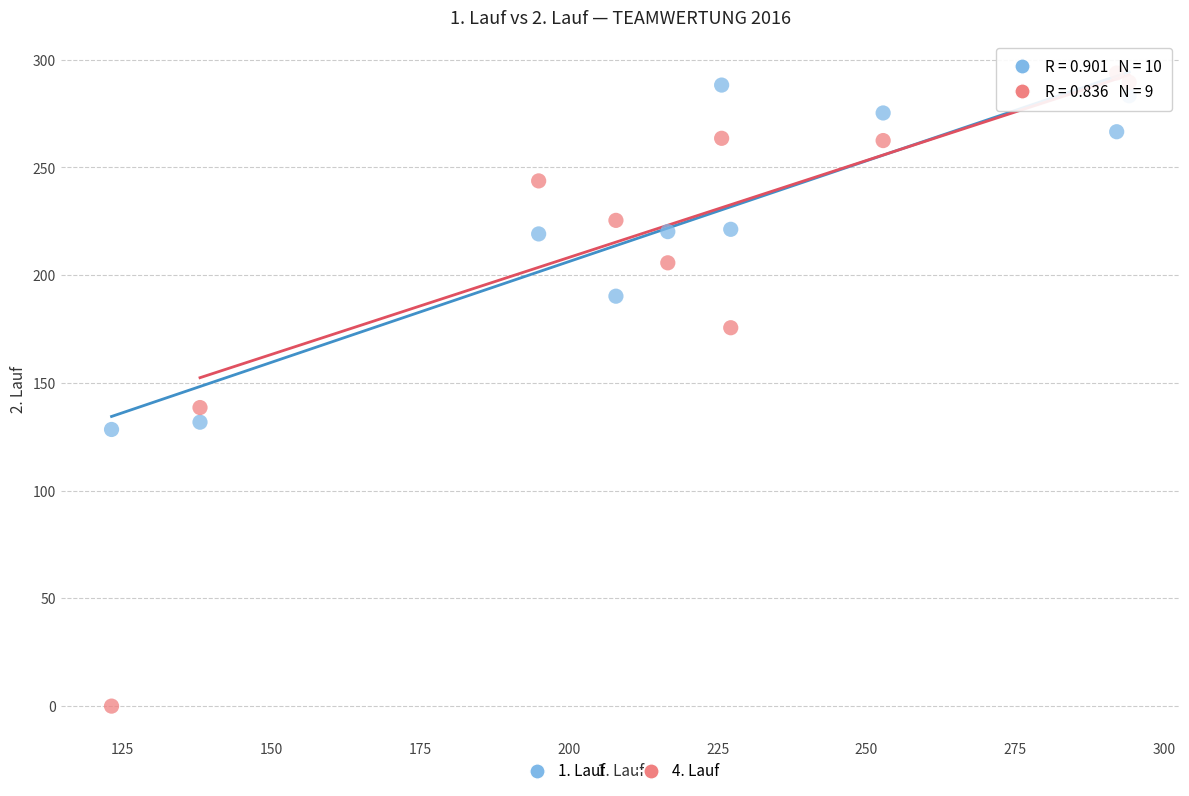

Across all data points, what is the range of X values (max minus min)?

171.1